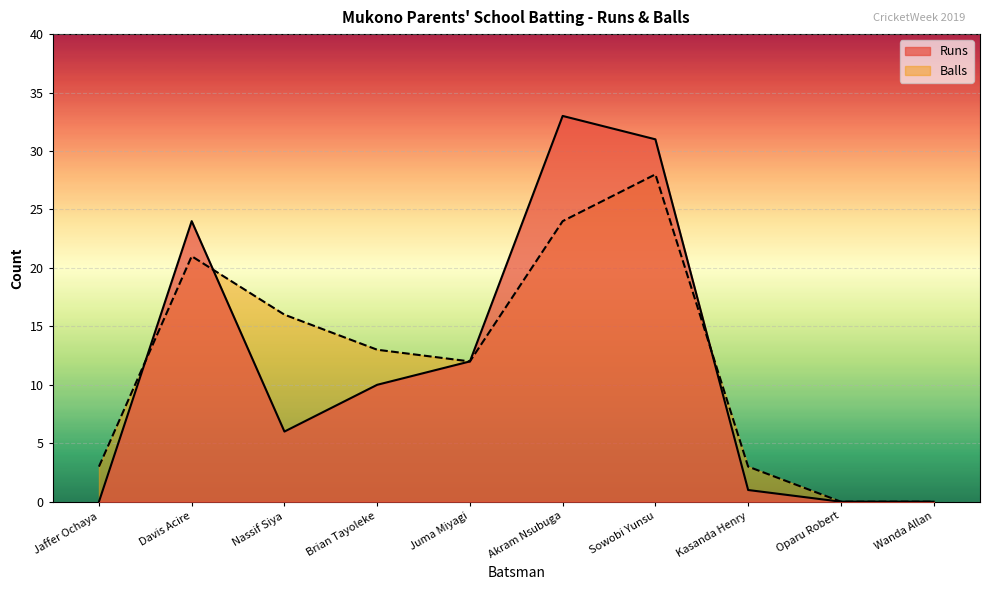

Is the value of Runs at Sowobi Yunsu greater than the value of Balls at Jaffer Ochaya?

Yes